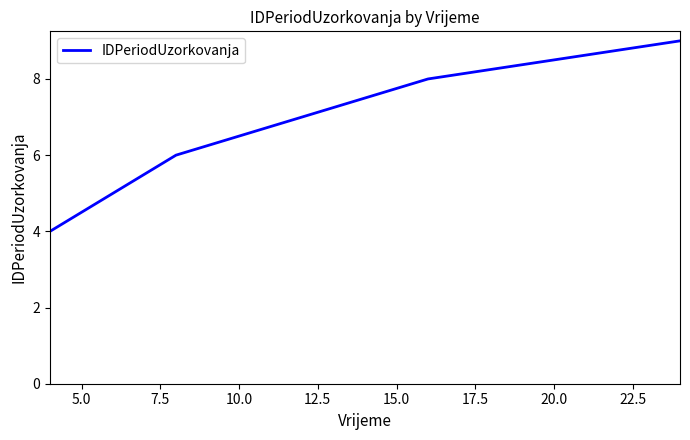

What is the greatest value displayed?

9